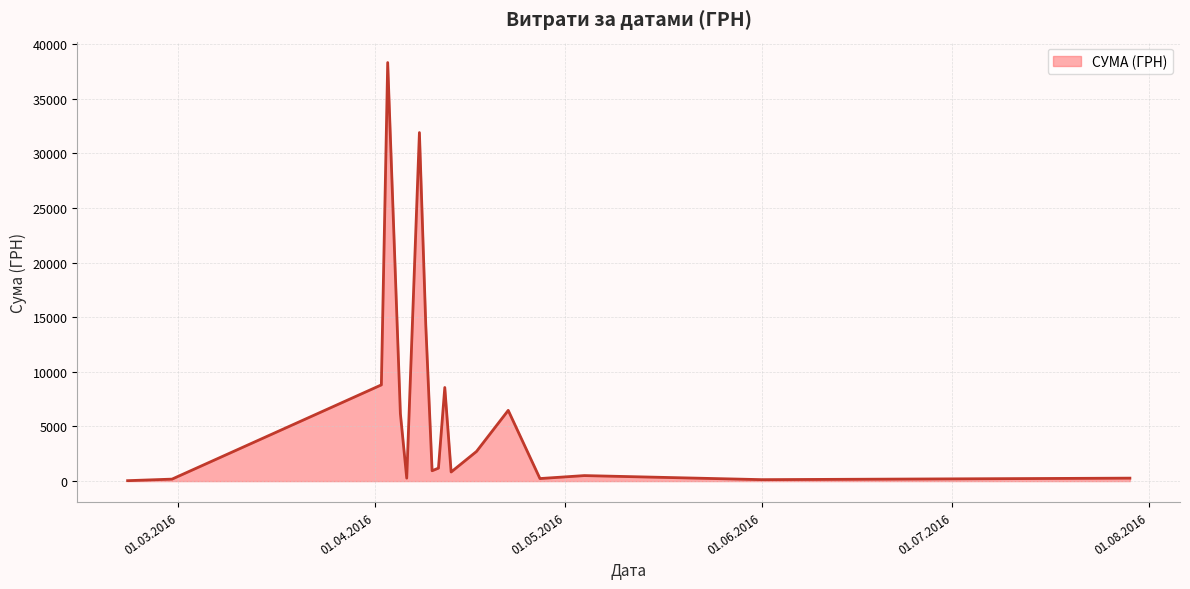

What is the difference between the maximum and minimum values?

38264.5